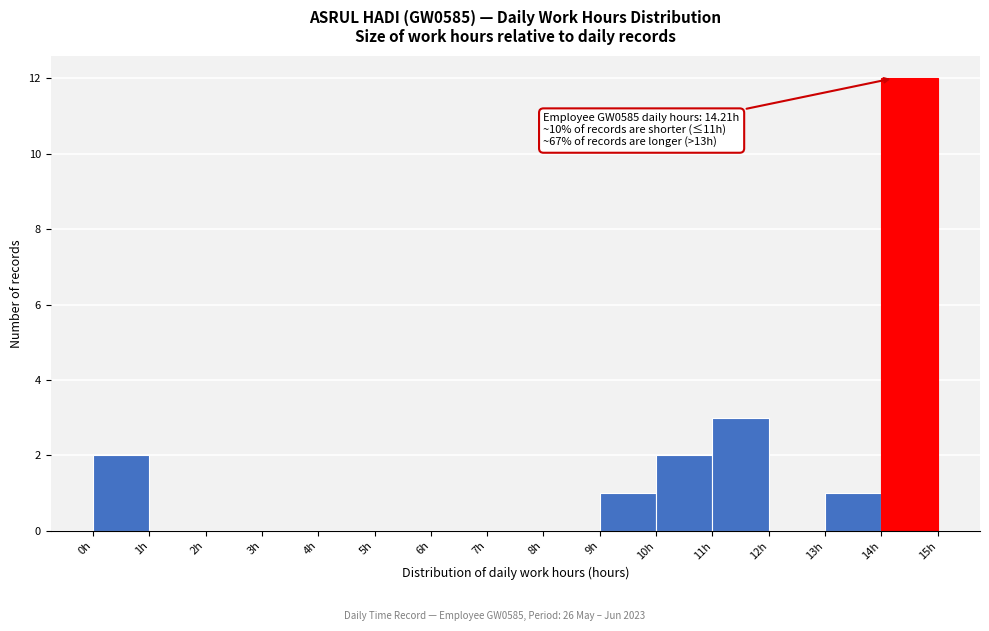

Over which range of the x-axis is the bar tallest?

14 to 15